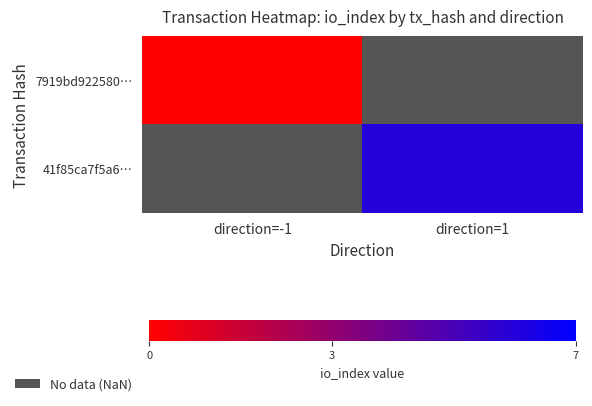

Is it true that 41f85ca7f5a6… equals 10.0 at direction=1?

False